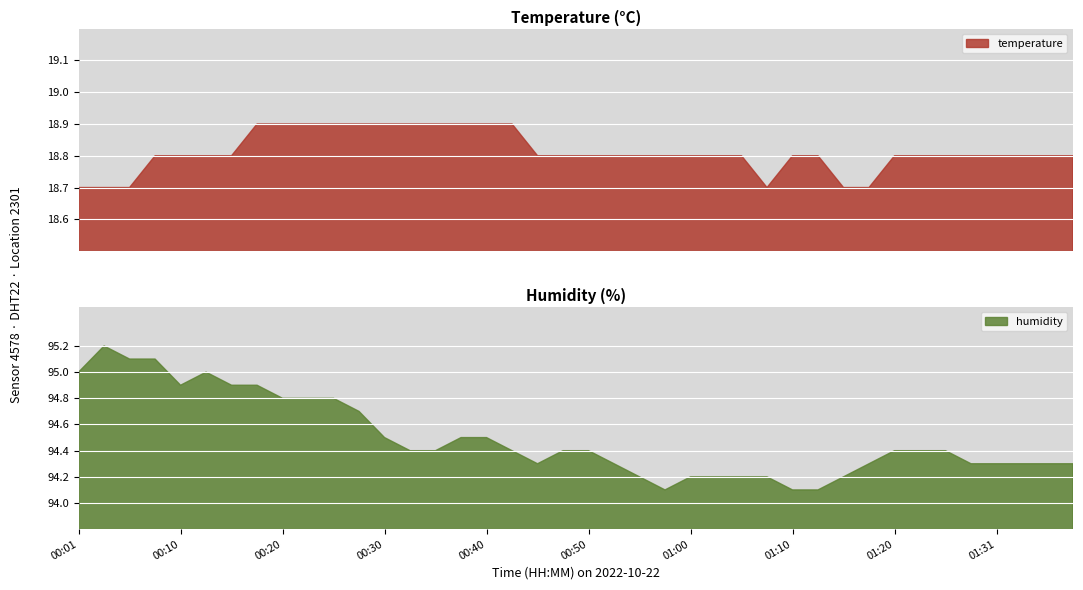

What is the lowest value of the humidity series?

94.1